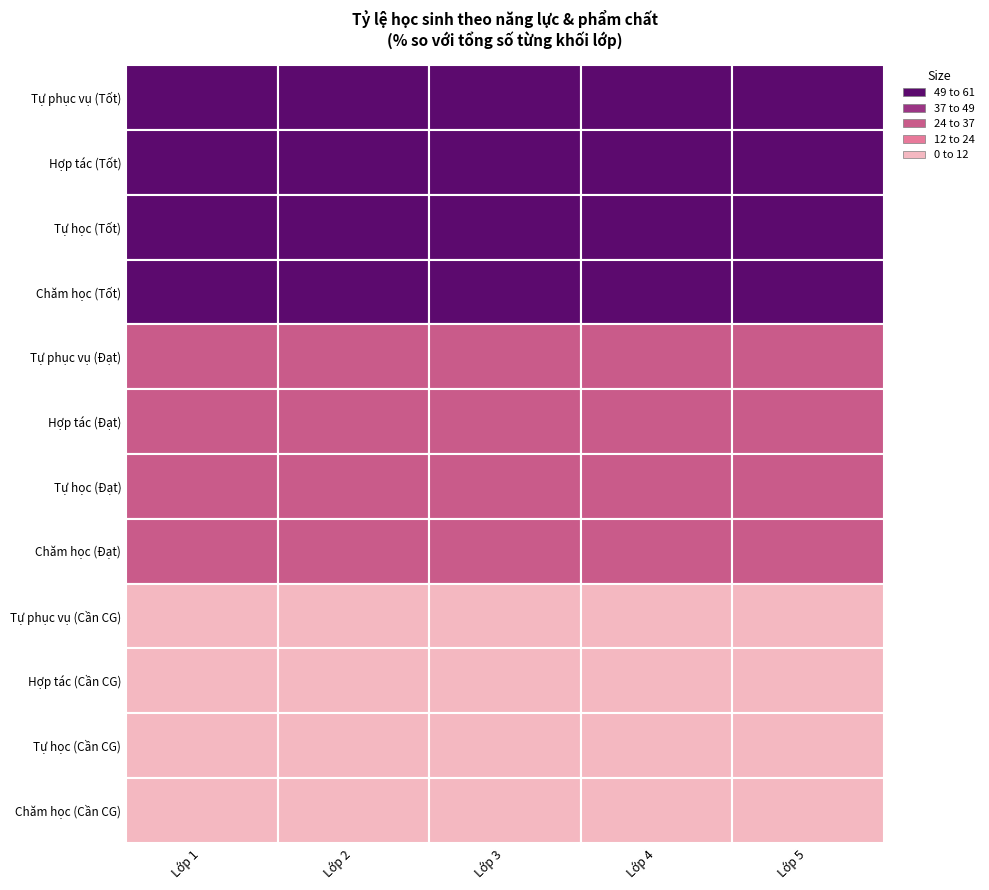

The value of Tự phục vụ (Đạt) at Lớp 4 is 33.6. True or false?

True